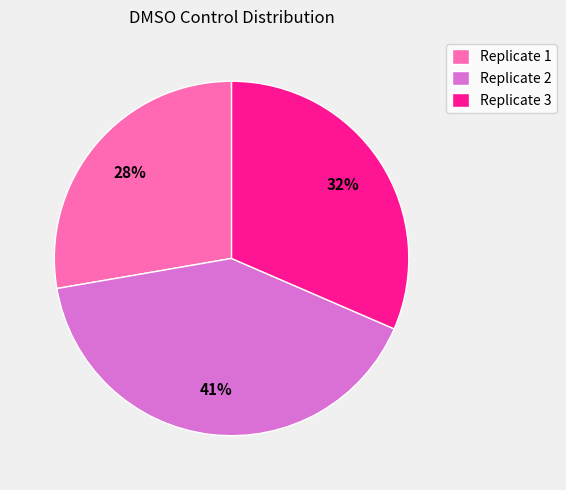

Which slice is the largest?

Replicate 2